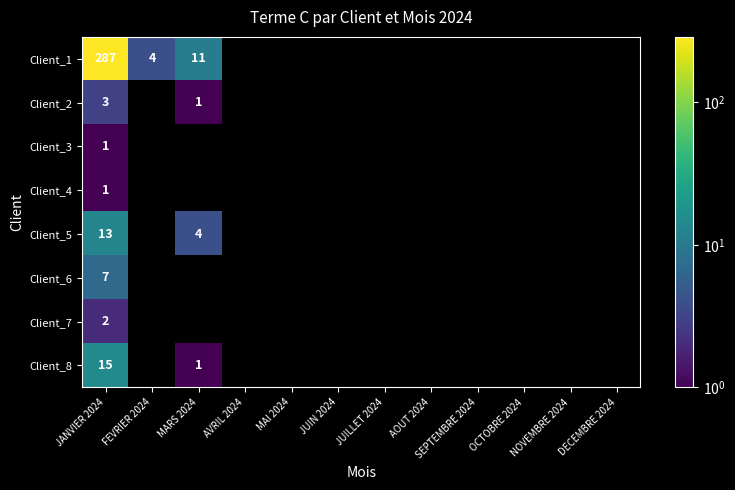

Is it true that Client_8 equals 2 at MARS 2024?

False